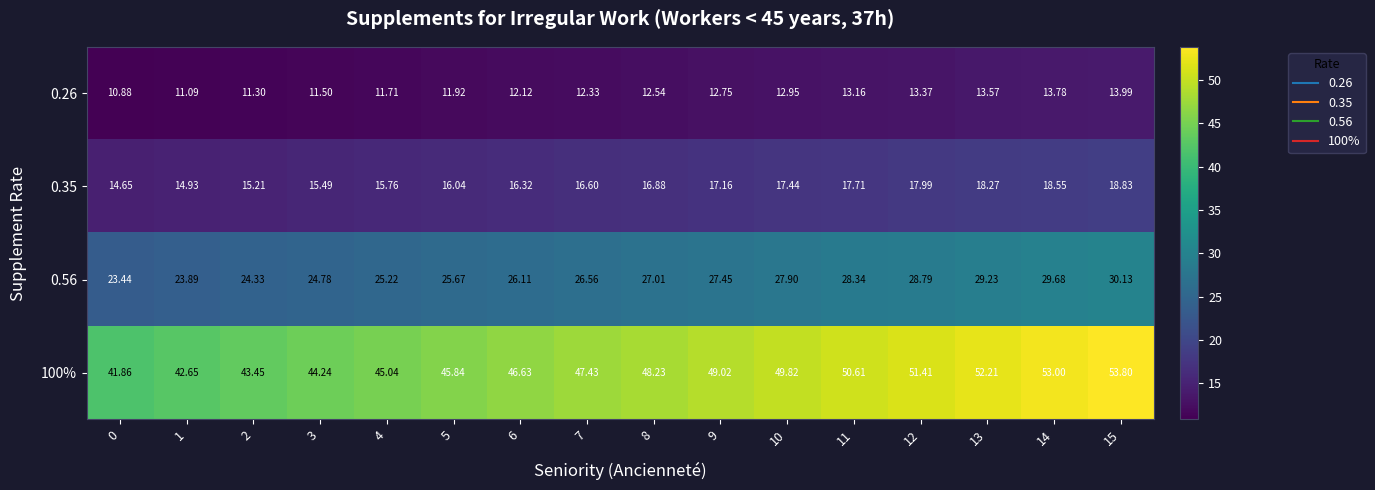

Is the value of 0.56 at 2 greater than the value of 0.26 at 9?

Yes